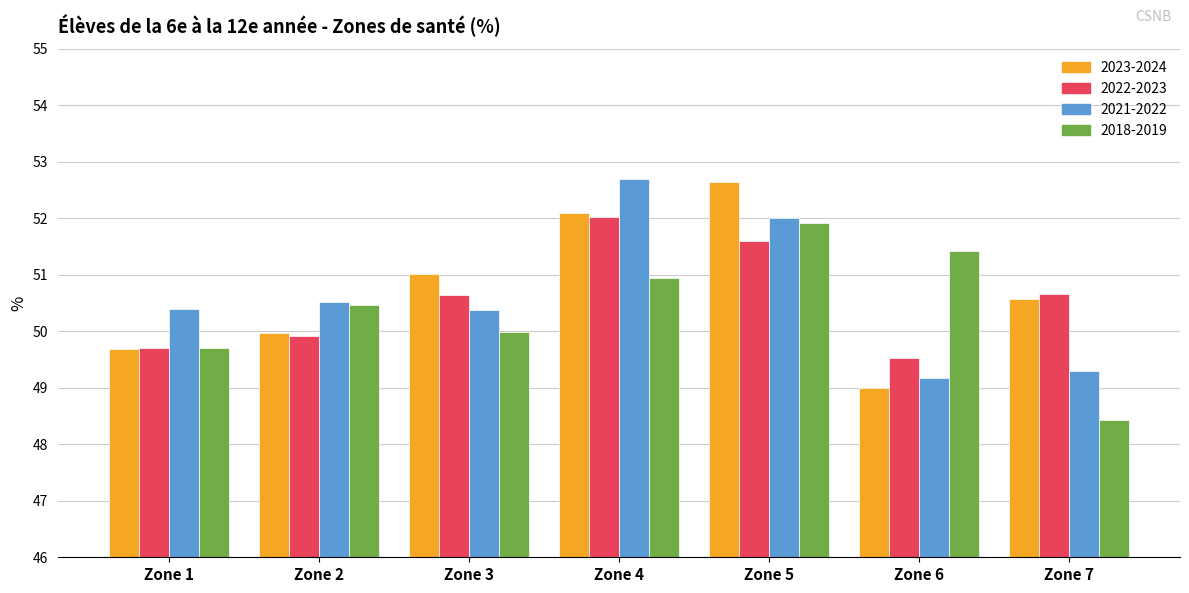

Is the value of 2021-2022 at Zone 6 greater than the value of 2022-2023 at Zone 1?

No